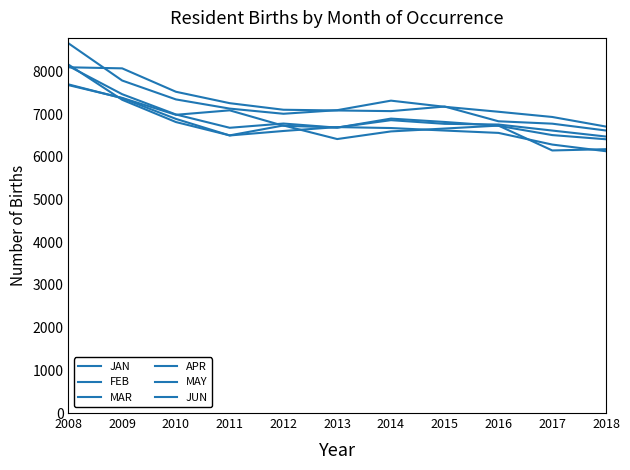

At which label does MAY reach its peak?

2008